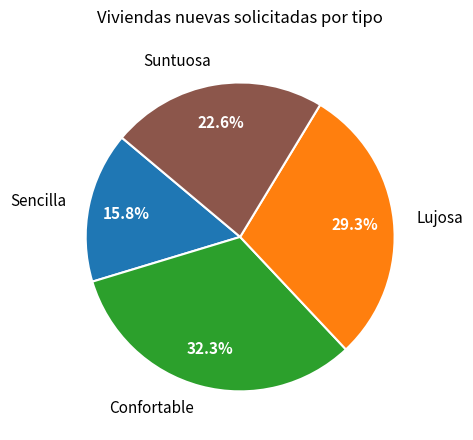

What is the smallest slice in the pie chart?

Sencilla